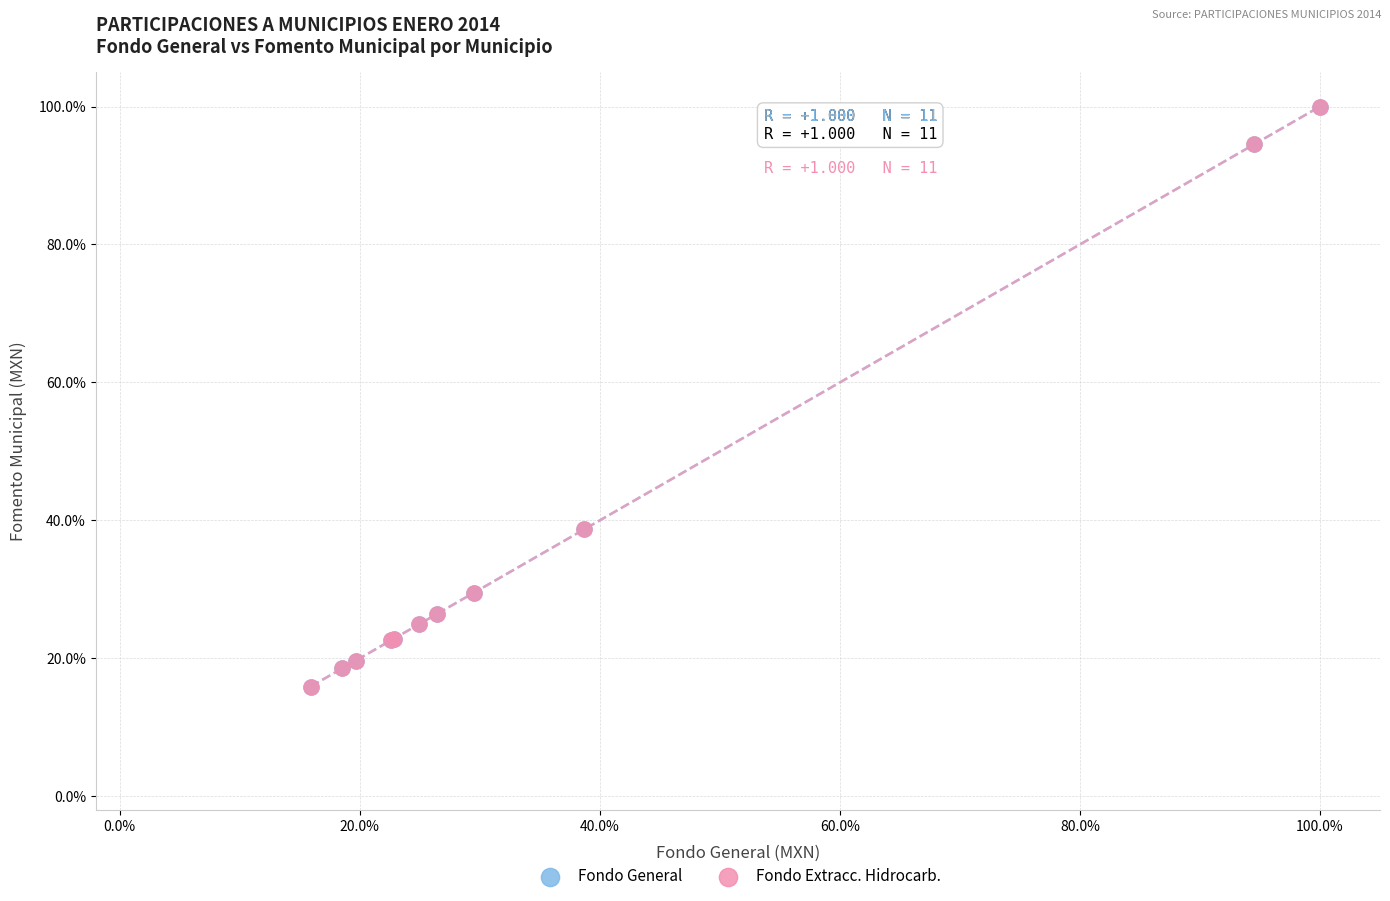

What are all the series names shown in the legend?

Fondo General, Fondo Extracc. Hidrocarb.